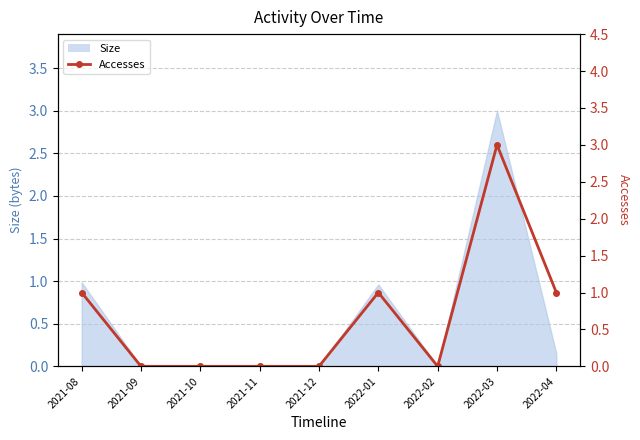

Reading left to right, list all the values displayed in this chart.

2021-08=1	2021-09=0	2021-10=0	2021-11=0	2021-12=0	2022-01=1	2022-02=0	2022-03=3	2022-04=1